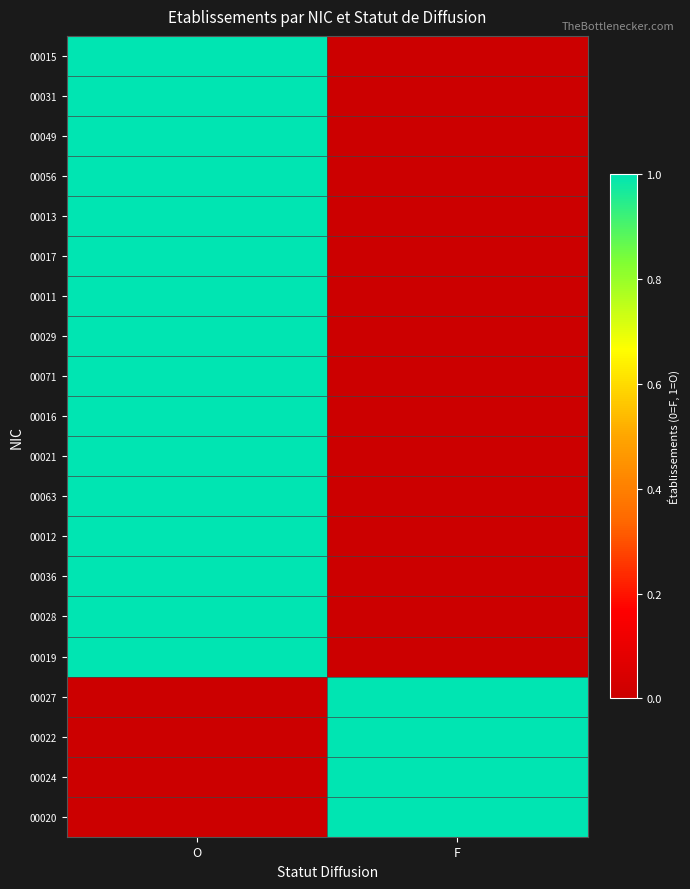

At how many categories does at least one series exceed 0?

2